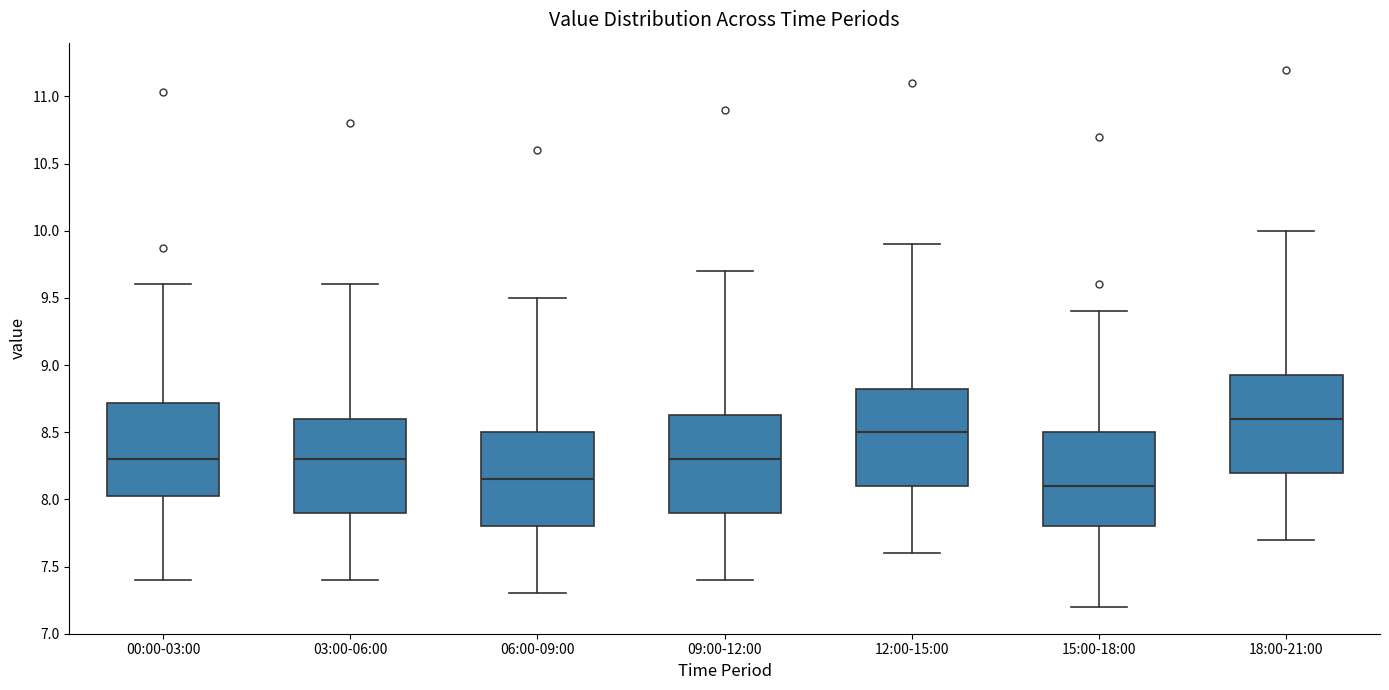

Which box has the highest median line?

18:00-21:00